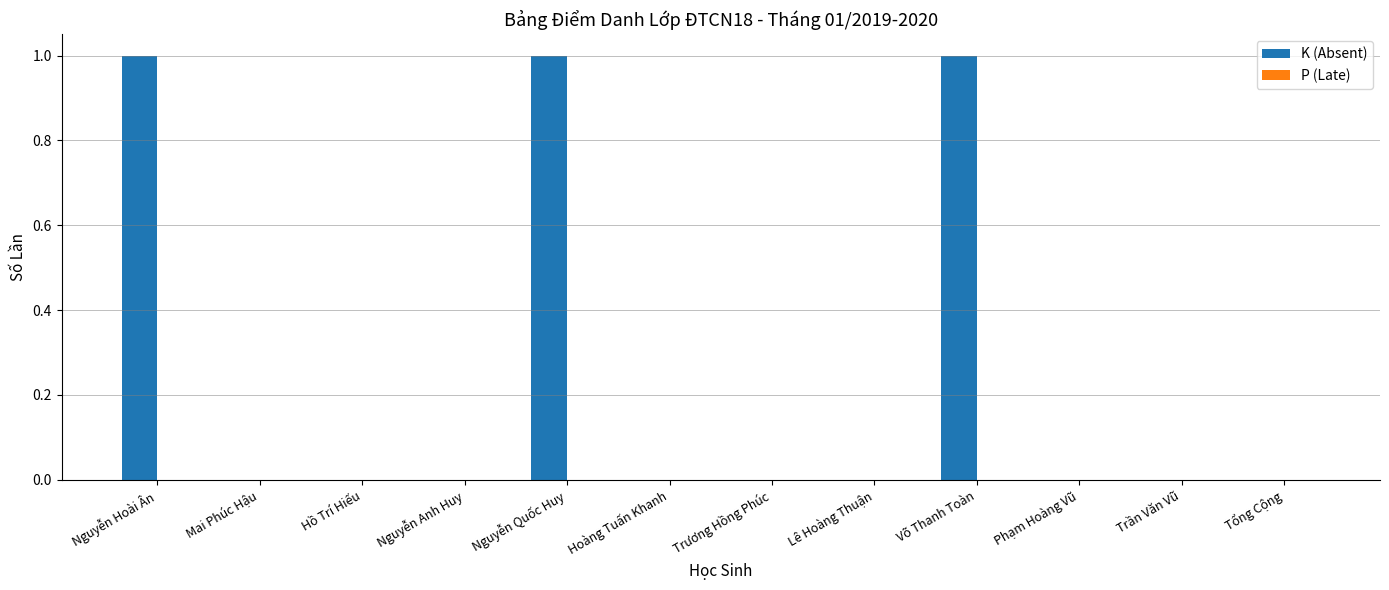

True or false: the data shows 0 at Phạm Hoàng Vũ.

True